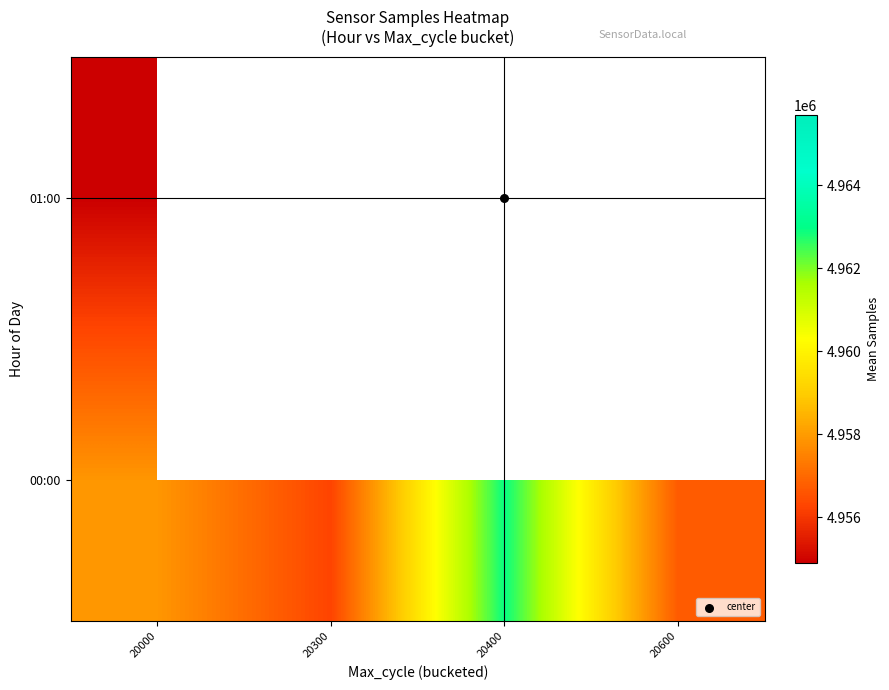

Which has a higher value, 20600 or 20000?

20000